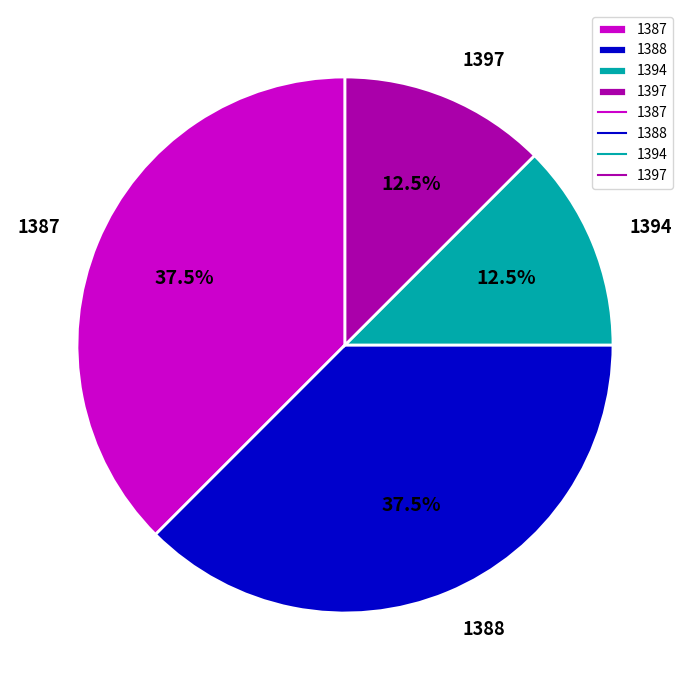

How much of the chart is everything except 1397?

87.5%